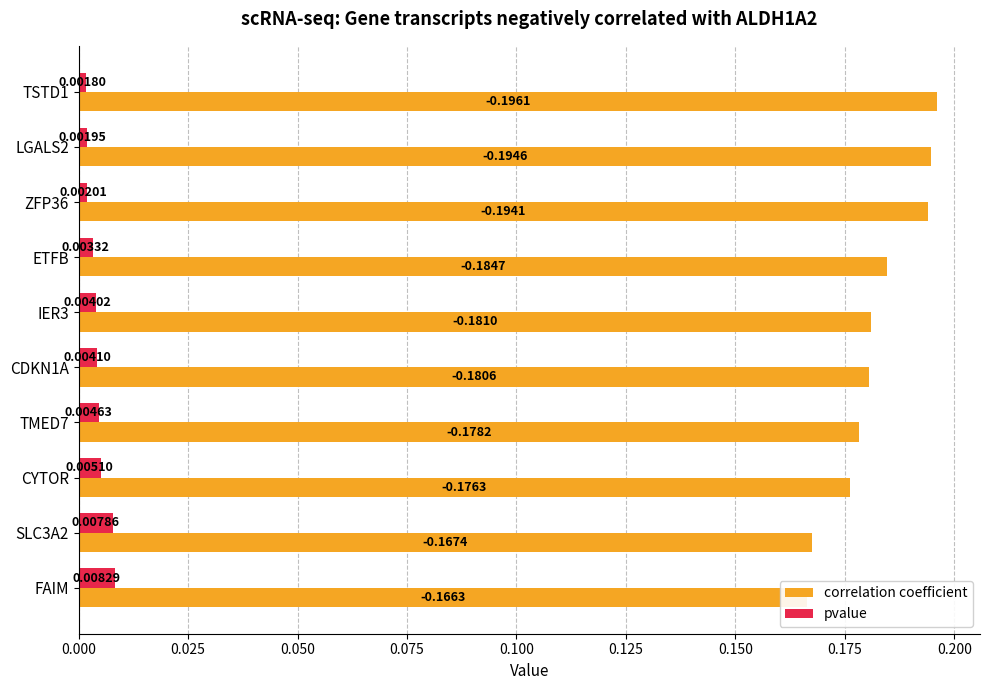

The pvalue series shows 0.0 at 0.100. True or false?

True